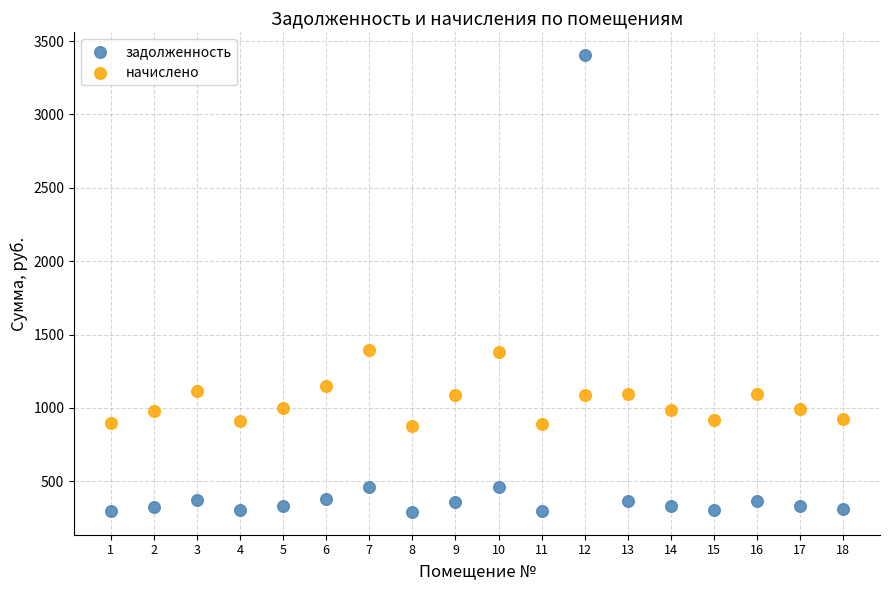

What are all the series names shown in the legend?

задолженность, начислено